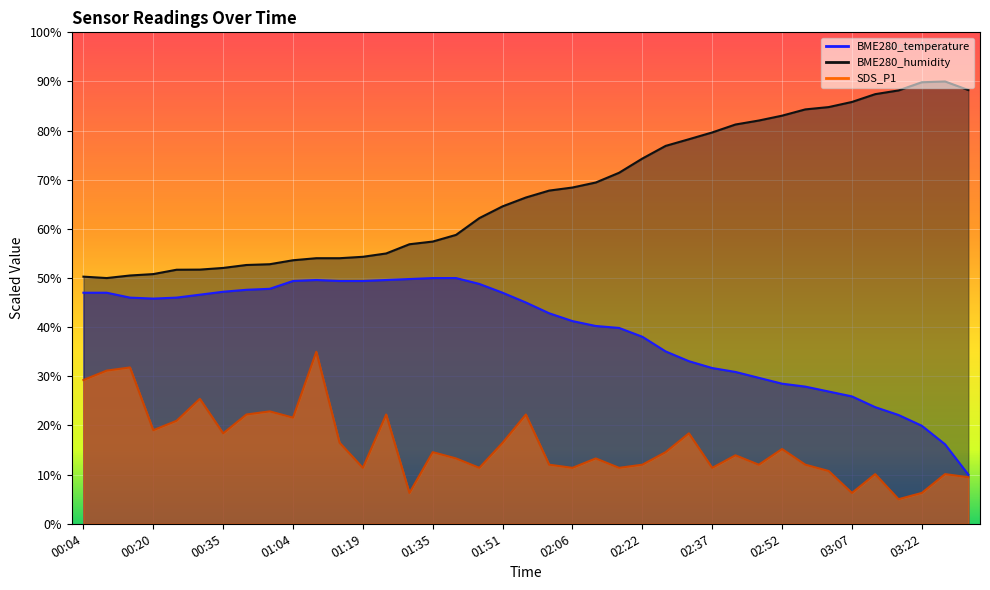

What is the label of the 8th point from the right?

02:57